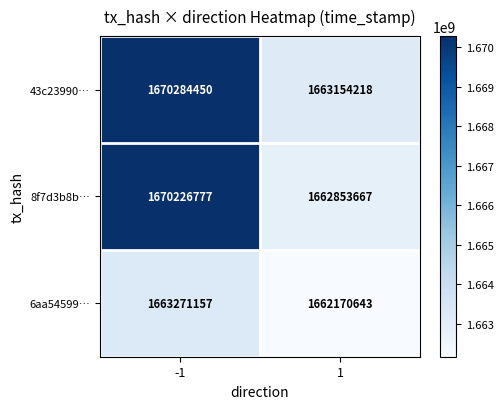

The 43c23990… series shows 2622442518 at -1. True or false?

False